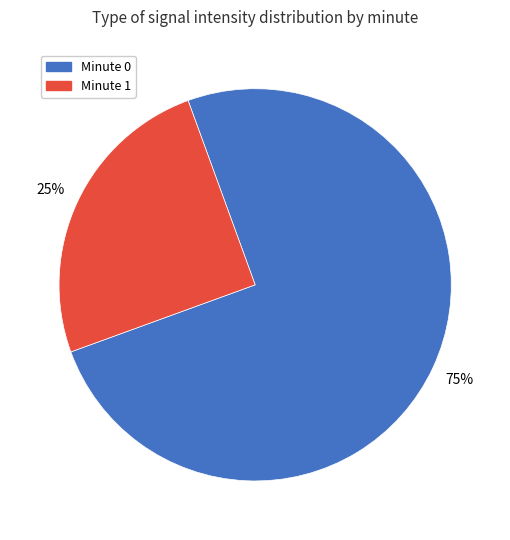

To the nearest percent, what is the difference between the largest and smallest slice percentages?

50%